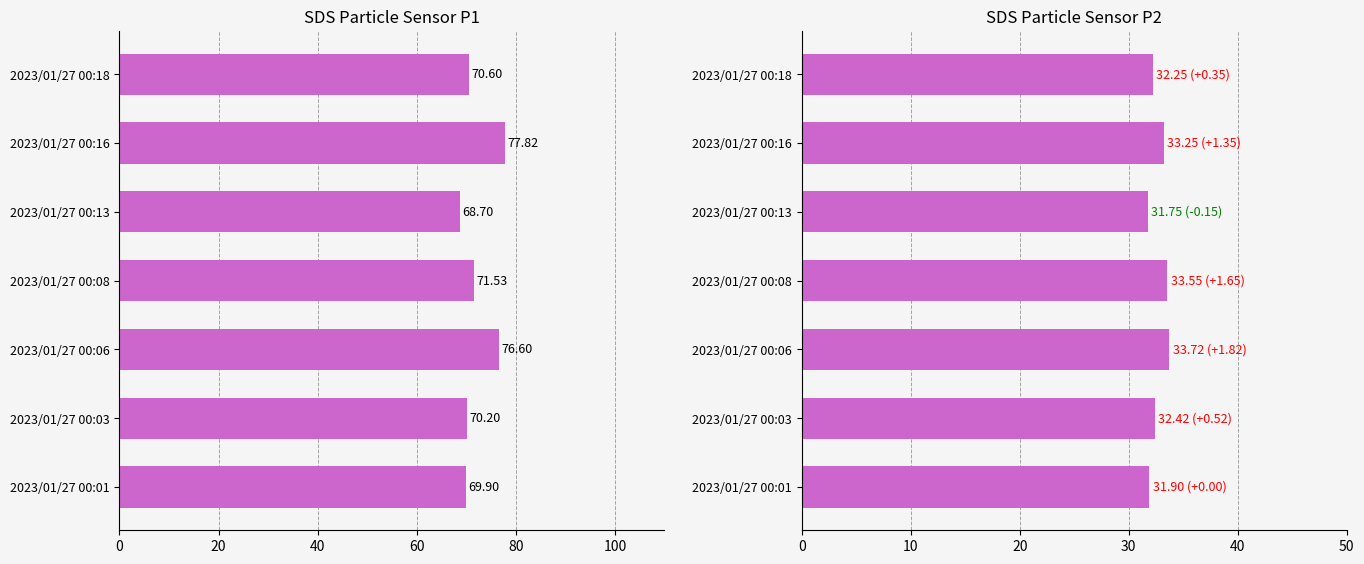

What is the difference between the second highest and minimum values in the SDS_P2 series?

1.8